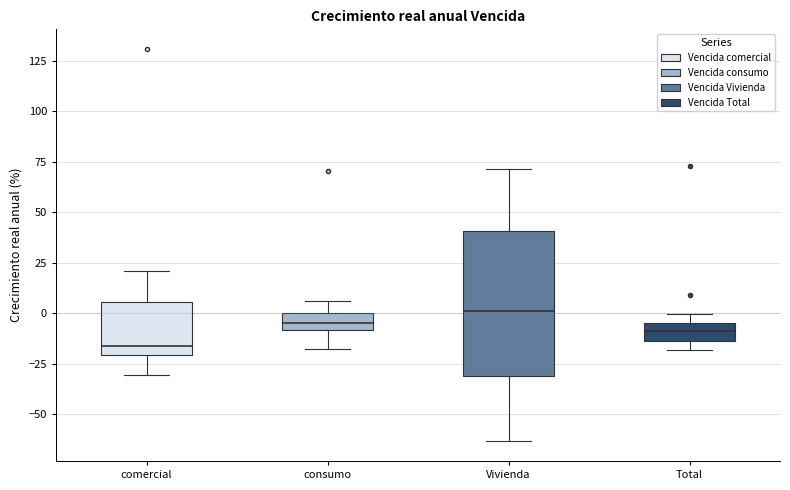

Reading left to right, read every box against the y-axis: the position of its median line, the range the box covers, and the ends of its whiskers. The values are not printed on the chart, so give them approximately, as read against the axis.

comercial: median -15, box -20 to 5, whiskers -30 to 20
consumo: median -5, box -10 to 0, whiskers -20 to 5
Vivienda: median 0, box -30 to 40, whiskers -65 to 70
Total: median -10, box -15 to -5, whiskers -20 to 0